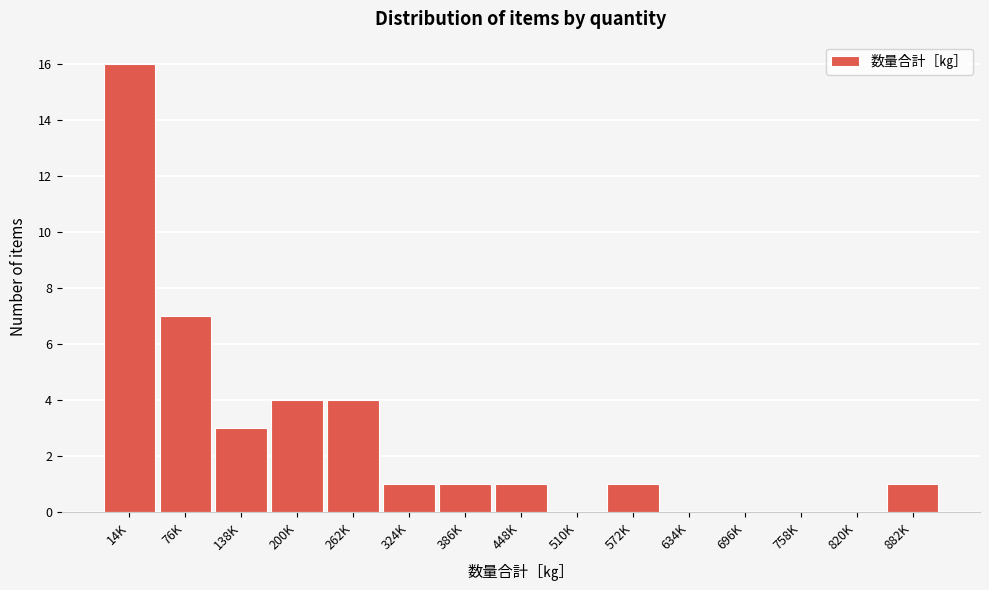

Reading right to left, transcribe all the data shown in this chart.

882K=1	820K=0	758K=0	696K=0	634K=0	572K=1	510K=0	448K=1	386K=1	324K=1	262K=4	200K=4	138K=3	76K=7	14K=16